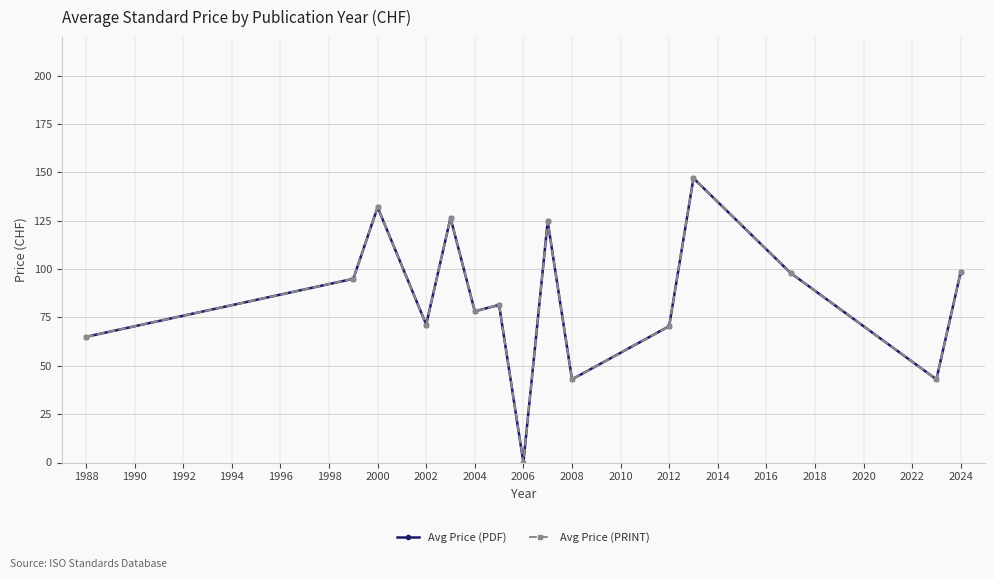

What is the difference between the maximum and minimum values in the Avg Price (PRINT) series?

147.0